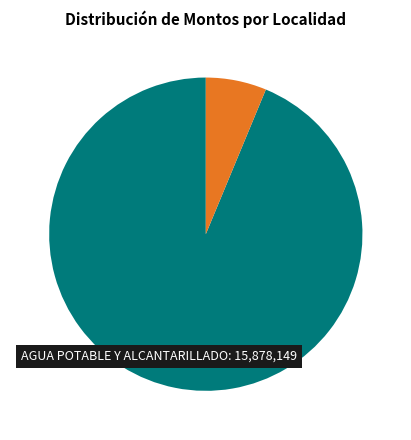

Is there any slice that represents more than half of the pie?

Yes